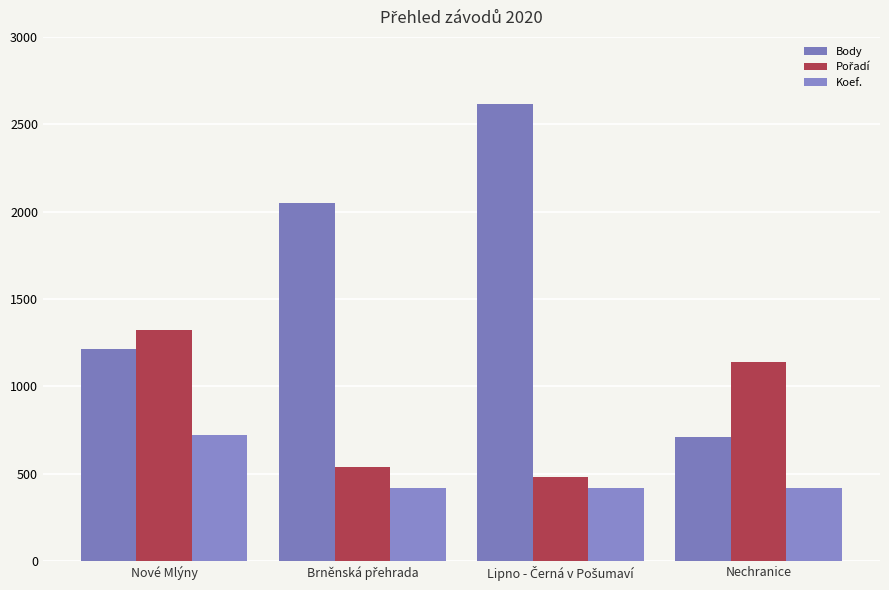

How many bars are there in each group?

3